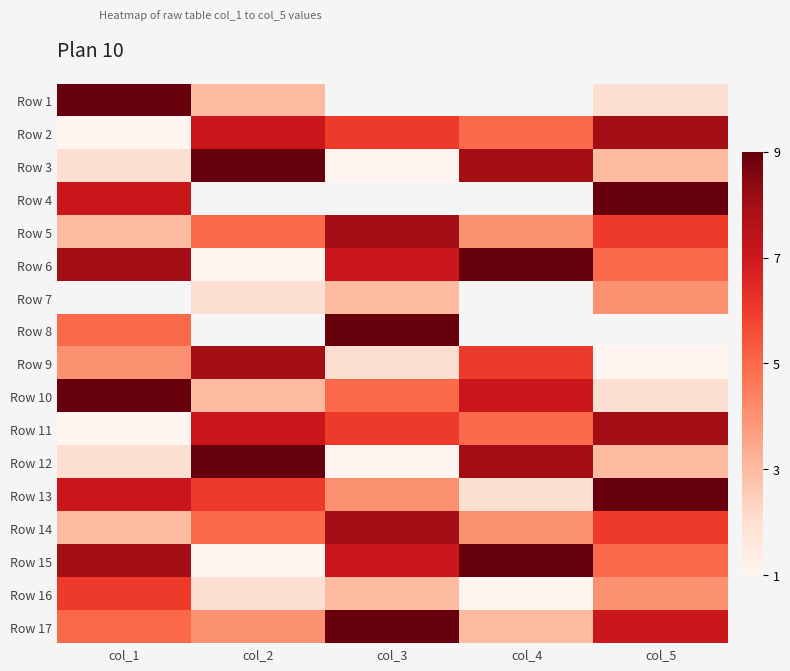

What value does the Row 11 series have at col_1?

1.0